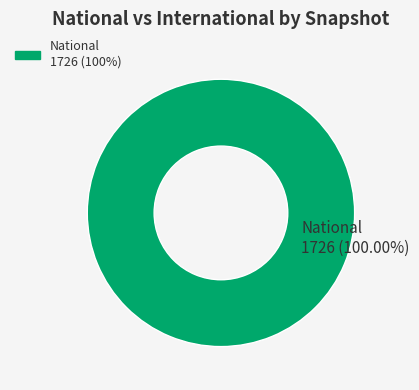

Is there any slice that represents more than half of the pie?

Yes